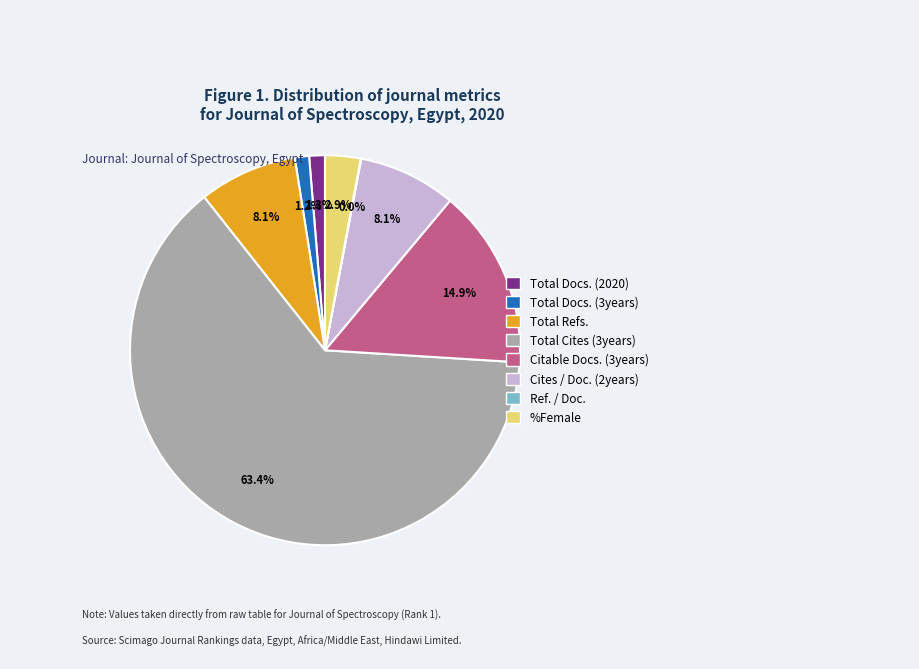

What is the largest slice in the pie chart?

Total Cites (3years)